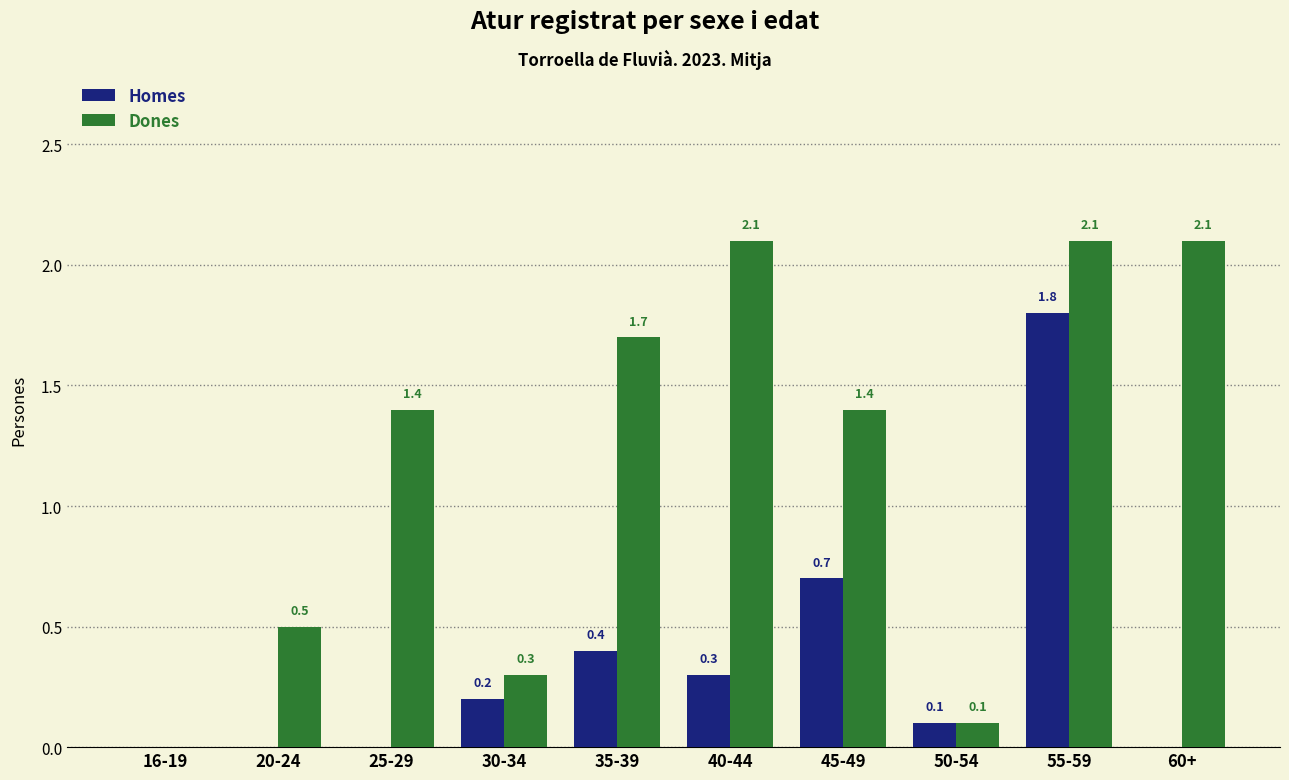

Reading left to right, what are all the values shown in this chart?

Homes: 0.0	0.0	0.0	0.2	0.4	0.3	0.7	0.1	1.8	0.0
Dones: 0.0	0.5	1.4	0.3	1.7	2.1	1.4	0.1	2.1	2.1